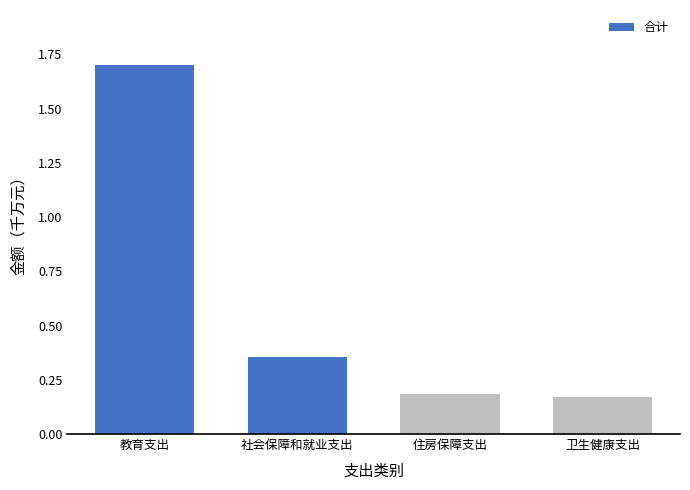

What is the sum of all values?

2.4